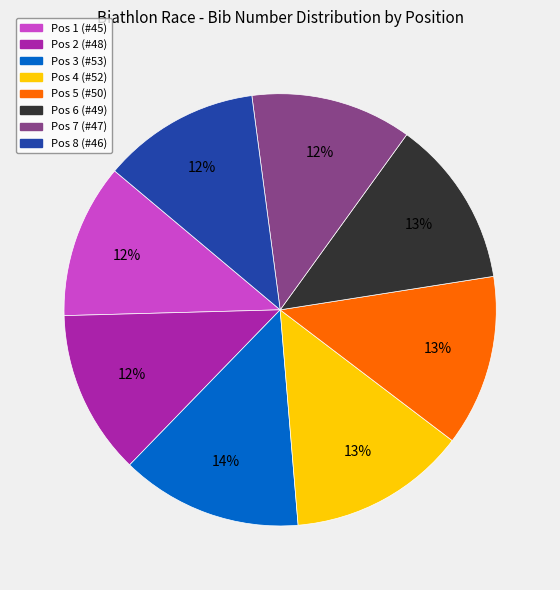

How many segments does this pie chart have?

8